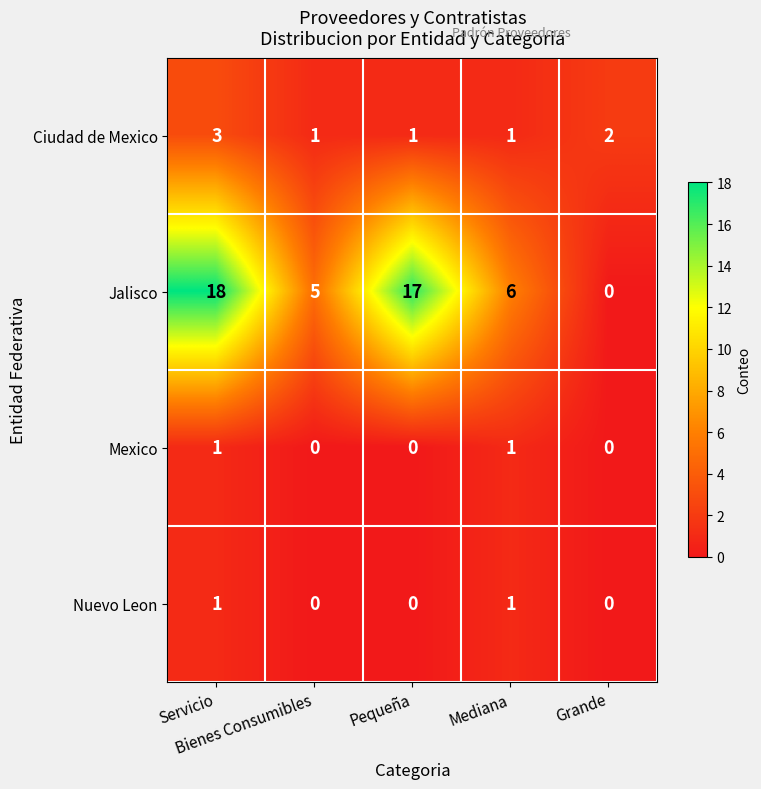

Which series has the widest spread of values?

Jalisco